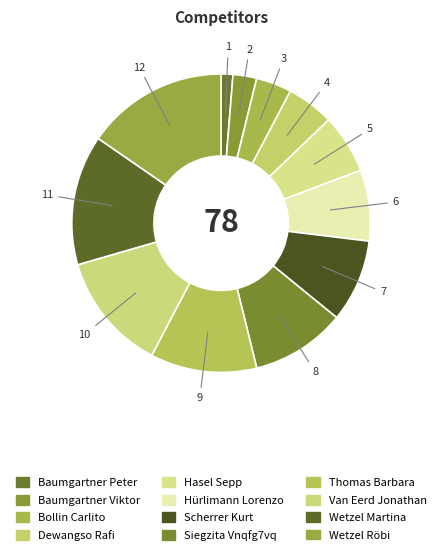

How many slices are in this pie chart?

12